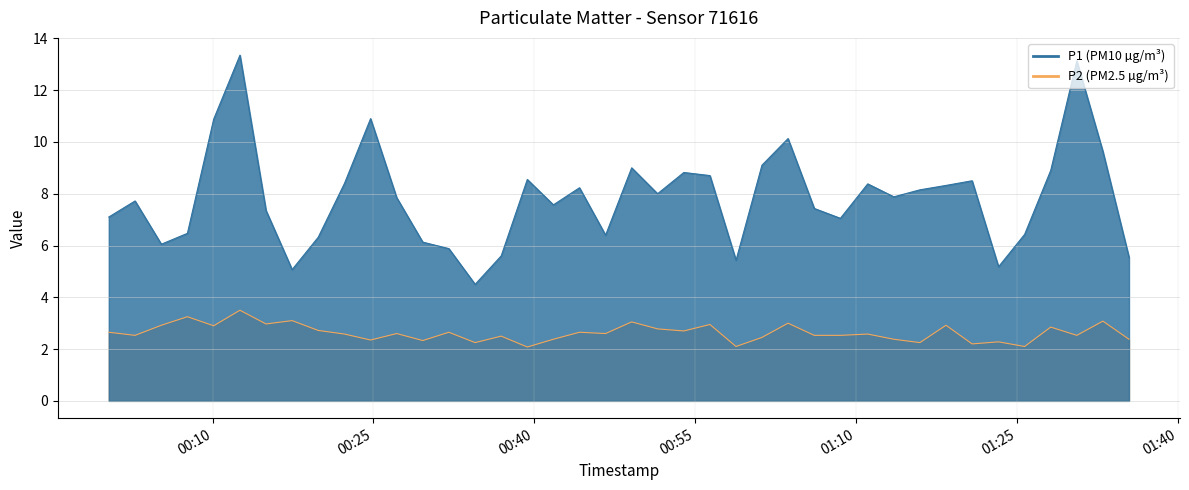

List the series in order of their overall mean, highest first.

P1, P2